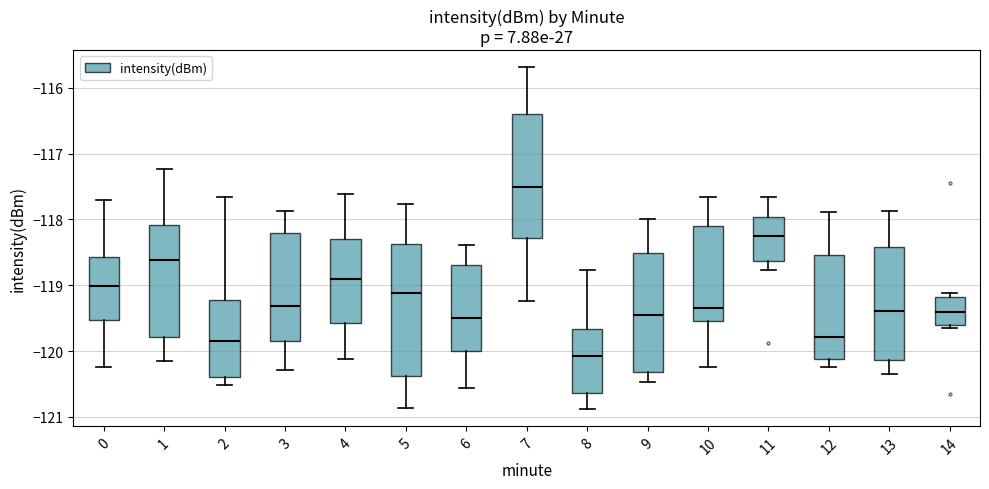

Where does the median line of the box at x = 13 sit on the y-axis? The values are not printed on the chart, so give them approximately, as read against the axis.

-119.4